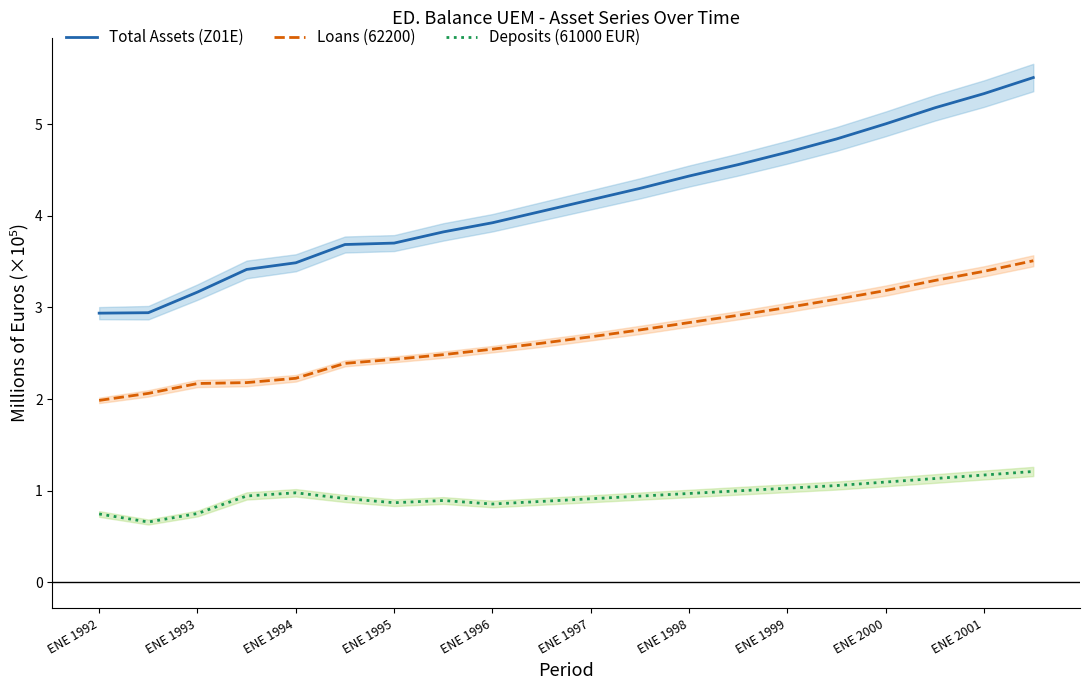

True or false: Loans (62200) and Total Assets (Z01E) intersect in this chart.

False